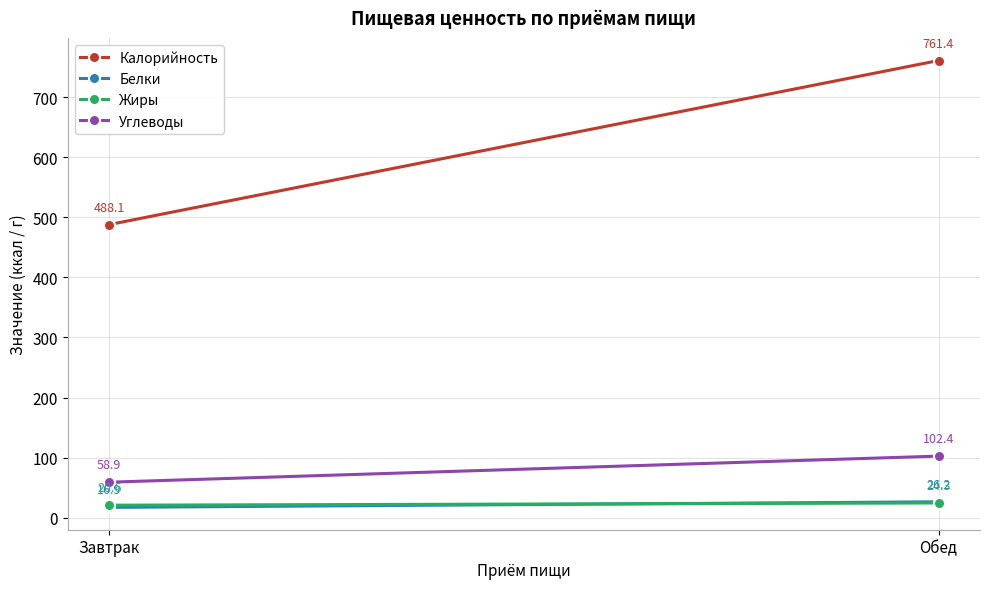

Count the number of categories in the chart.

2